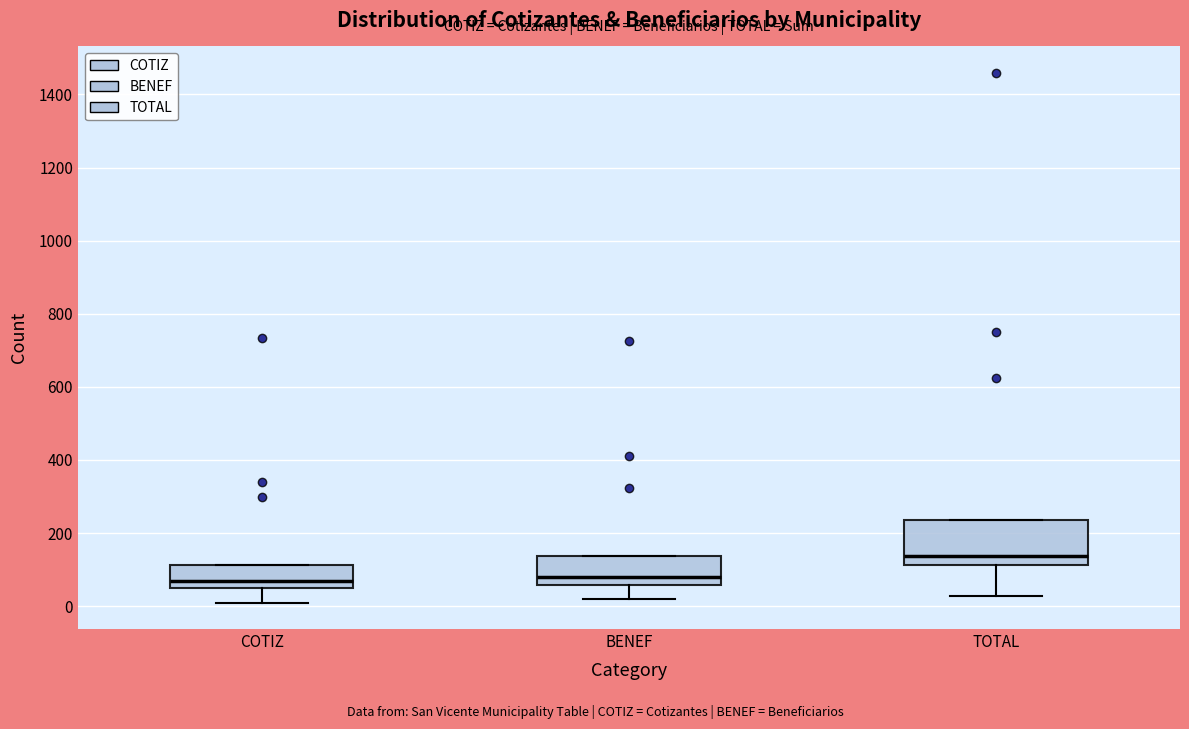

Which box's median line is the highest?

TOTAL